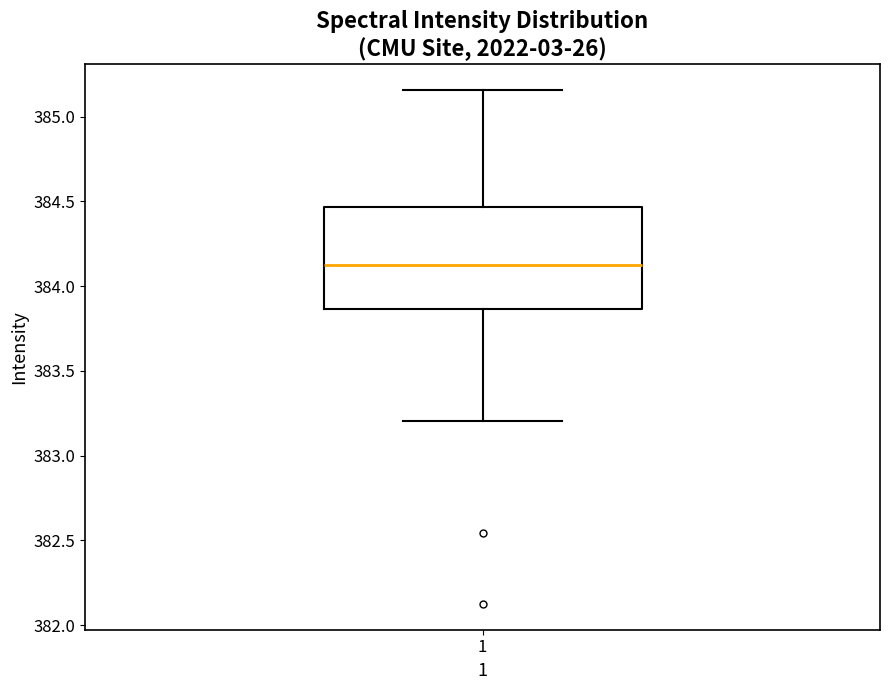

Where does the lower whisker of the box at x = 1 end on the y-axis? The values are not printed on the chart, so give them approximately, as read against the axis.

383.20